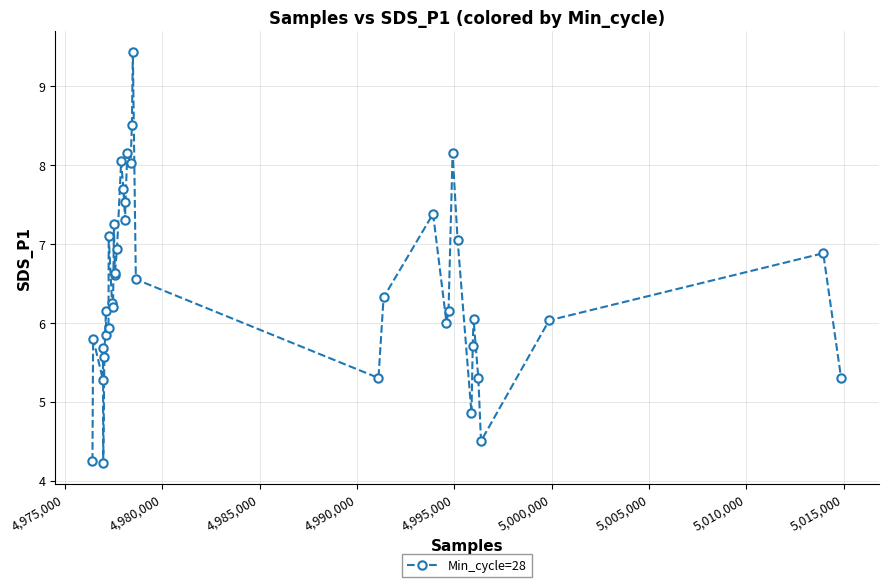

What is the value of the 21st point from the left?

8.2